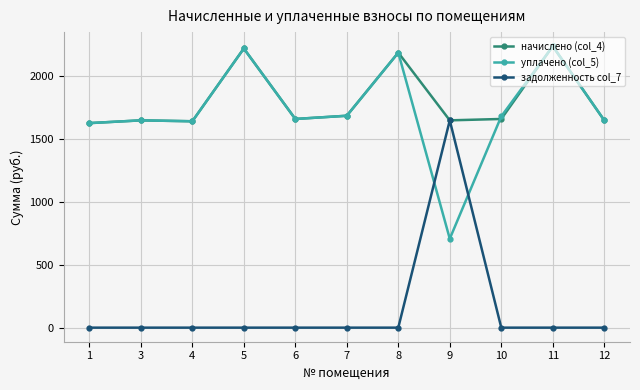

Between which two adjacent categories do задолженность col_7 and уплачено (col_5) first intersect?

8 and 9